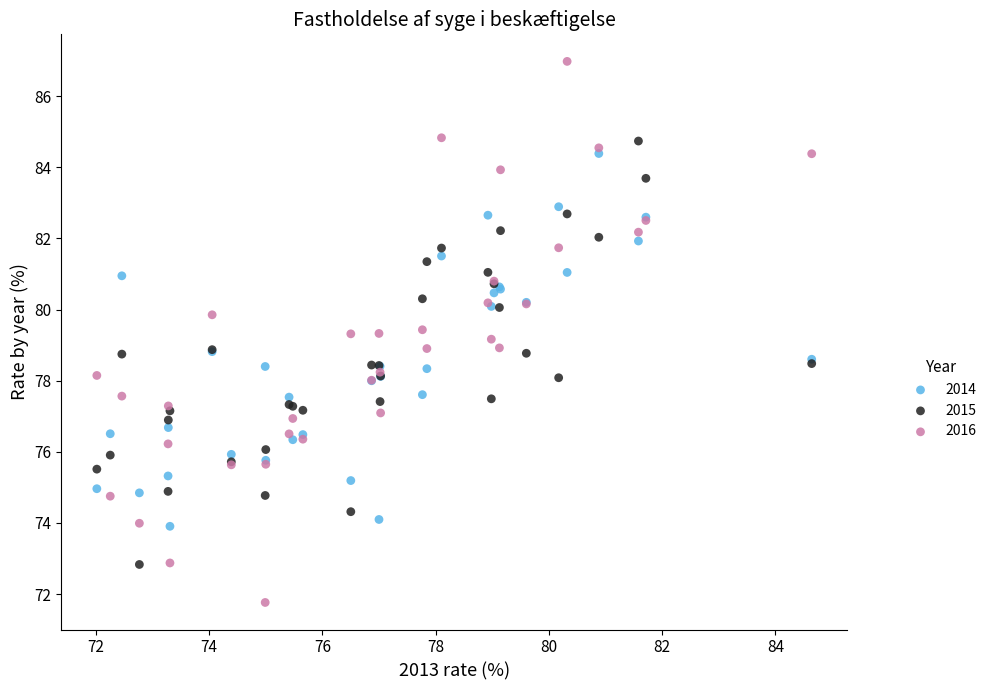

Which series contains the highest Y value?

2016